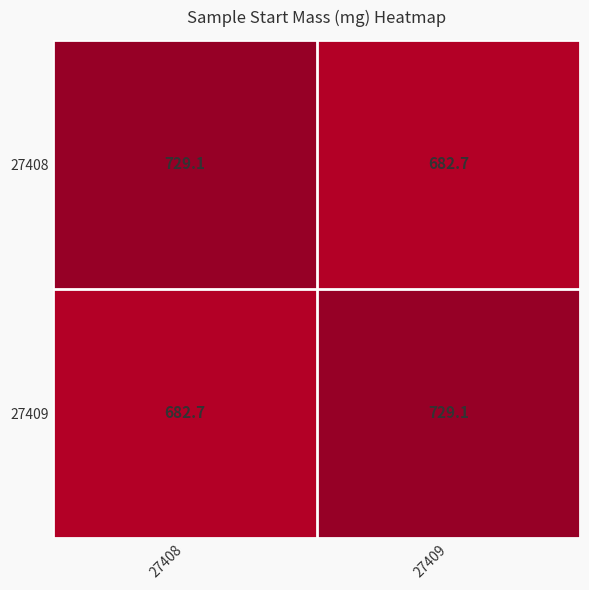

Where is 27408 nearest to the value 705?

27409